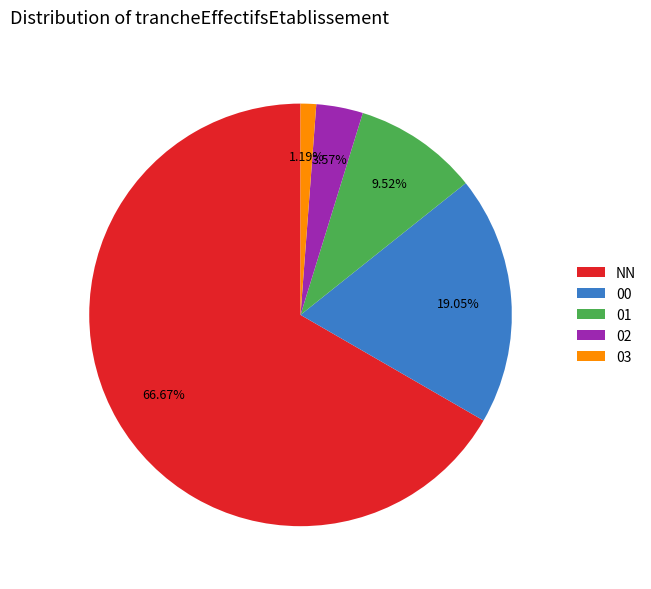

Which category has the smallest portion of the pie?

03